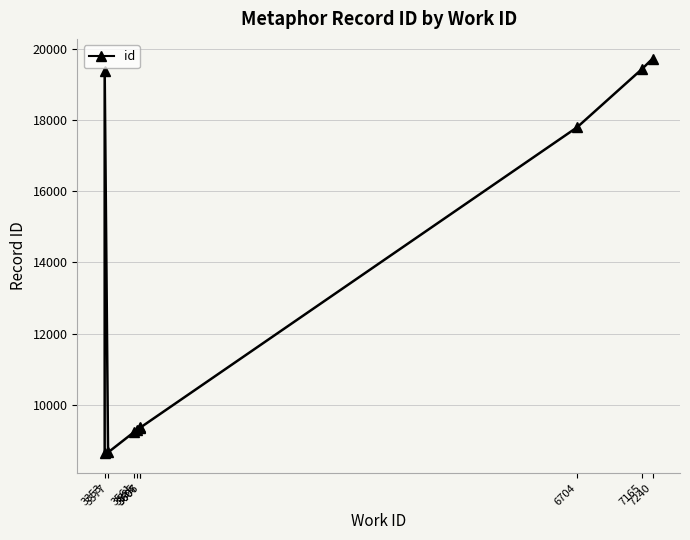

True or false: the data has more than 2 interior local peaks.

False